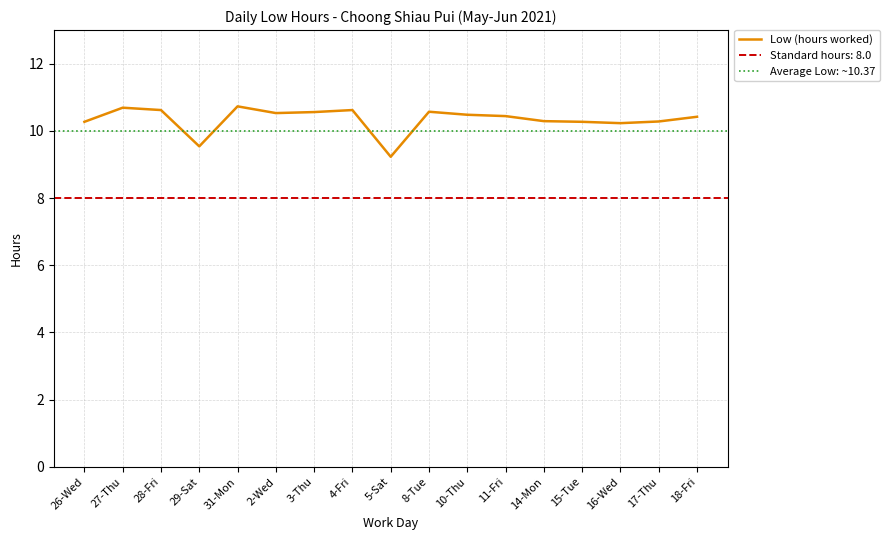

List the labels in order of value, smallest first.

5-Sat, 29-Sat, 16-Wed, 26-Wed, 15-Tue, 17-Thu, 14-Mon, 18-Fri, 11-Fri, 10-Thu, 2-Wed, 3-Thu, 8-Tue, 28-Fri, 4-Fri, 27-Thu, 31-Mon